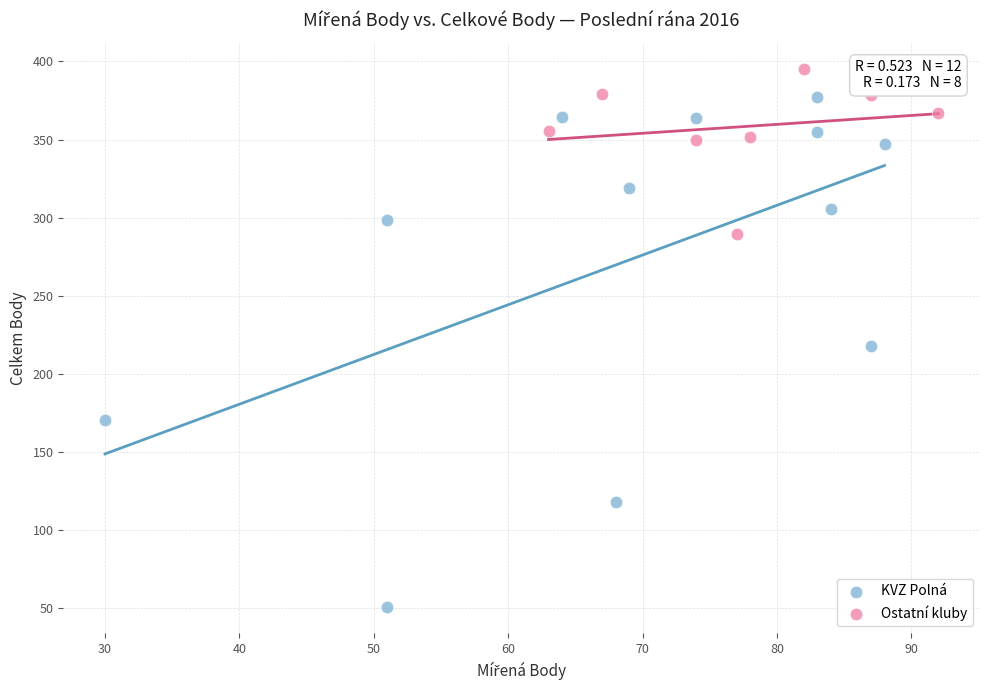

Which series contains the lowest Y value?

KVZ Polná